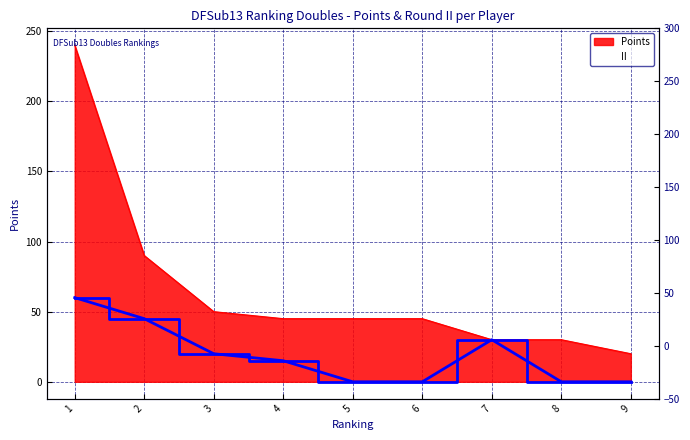

How many lines are shown in the chart?

1